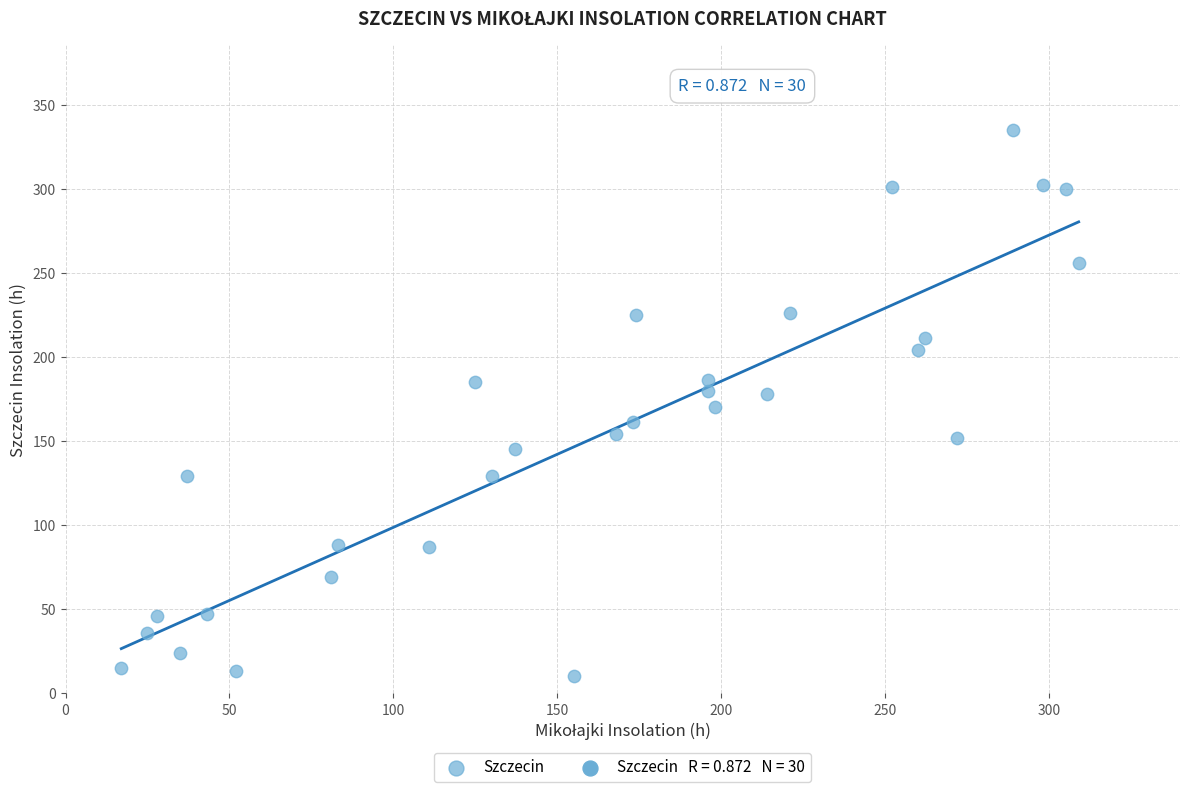

What is the range of X values (max minus min)?

292